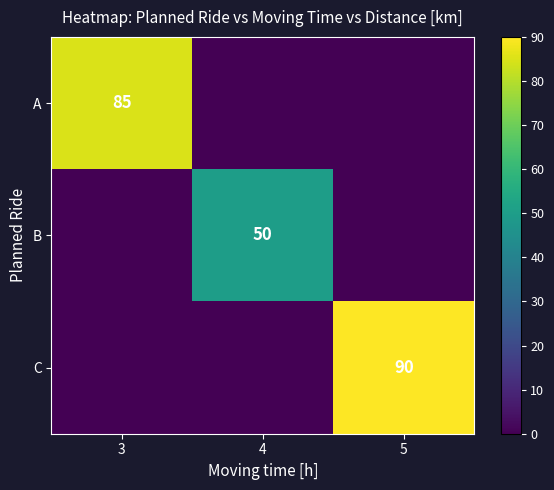

True or false: B has a value of 50 at 4.

True